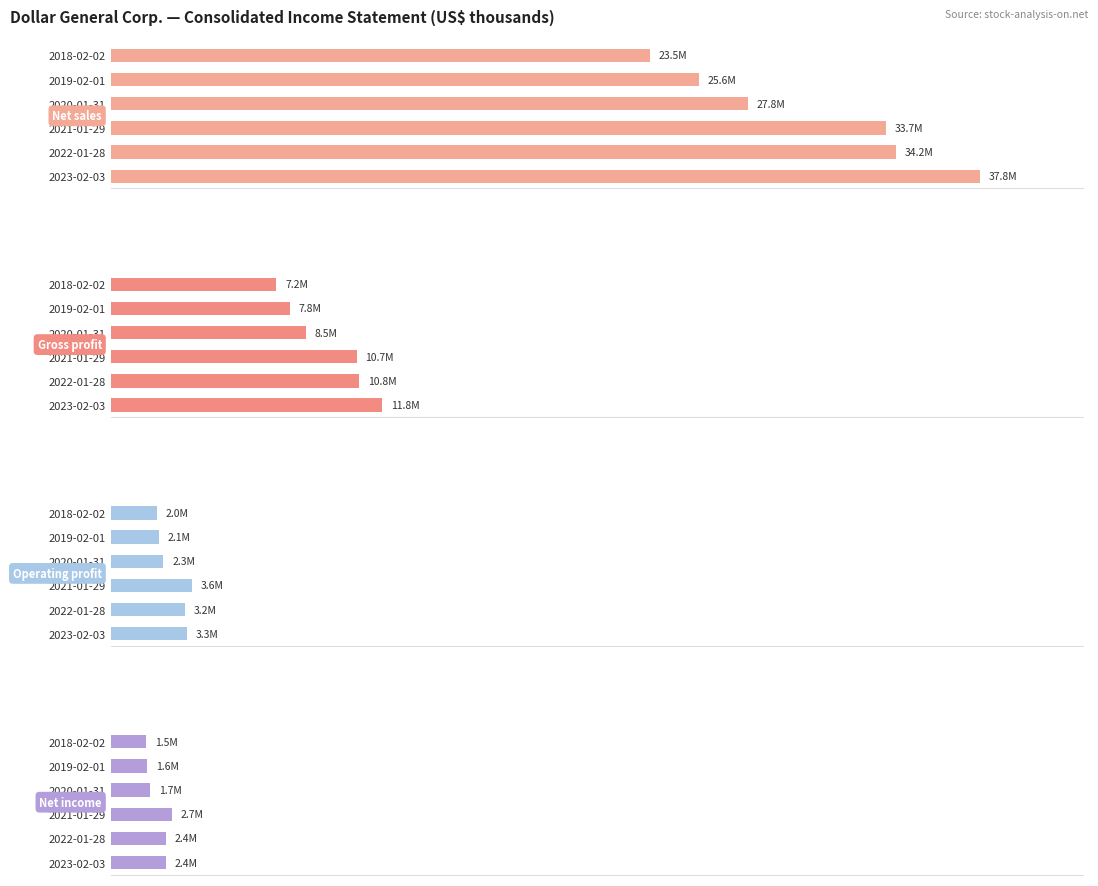

What is the sum of all Operating profit values?

16530170